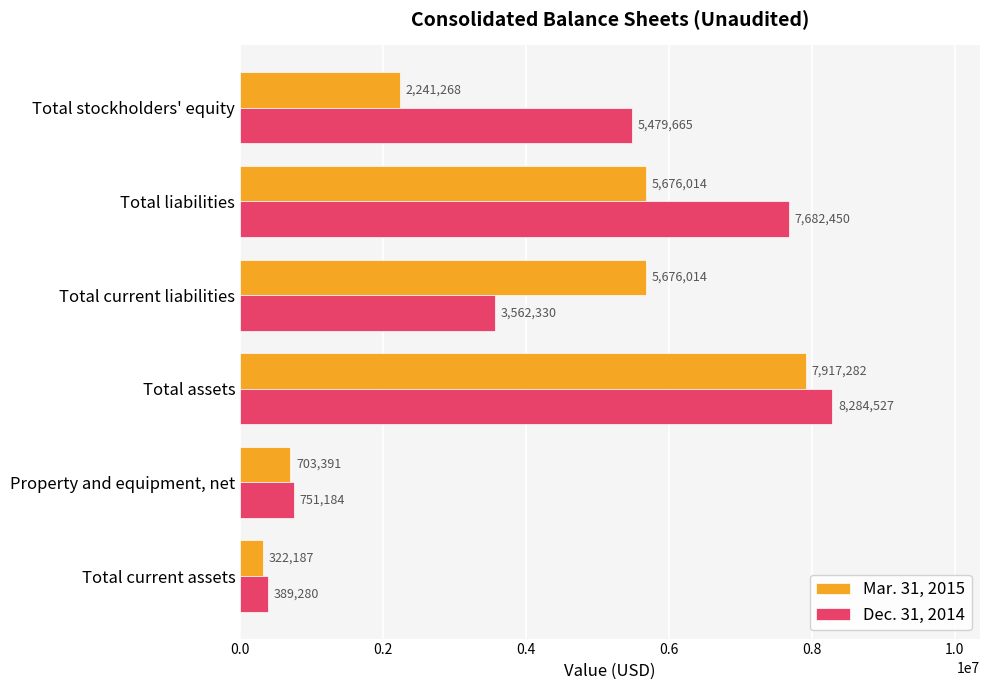

Count the number of data series in this chart.

2